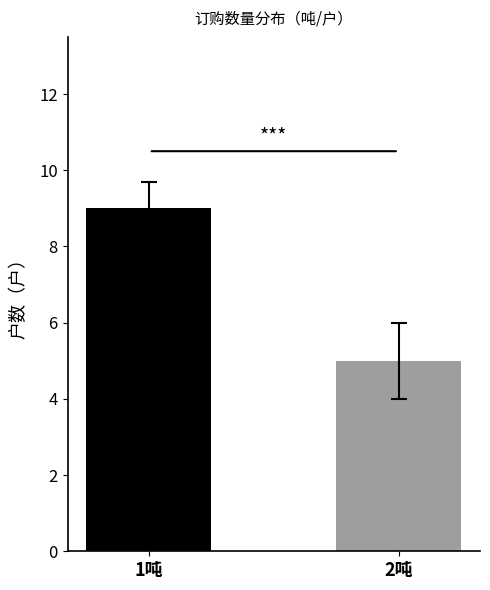

What is the difference between the maximum and minimum values?

4